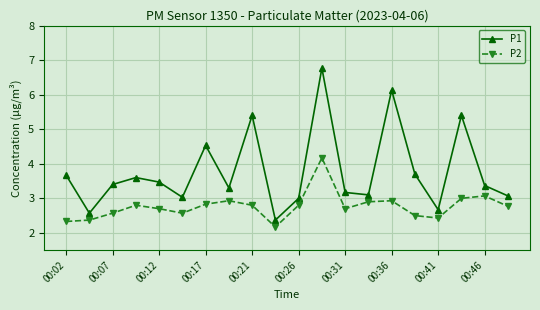

Rank the series by their maximum value, from highest to lowest.

P1, P2